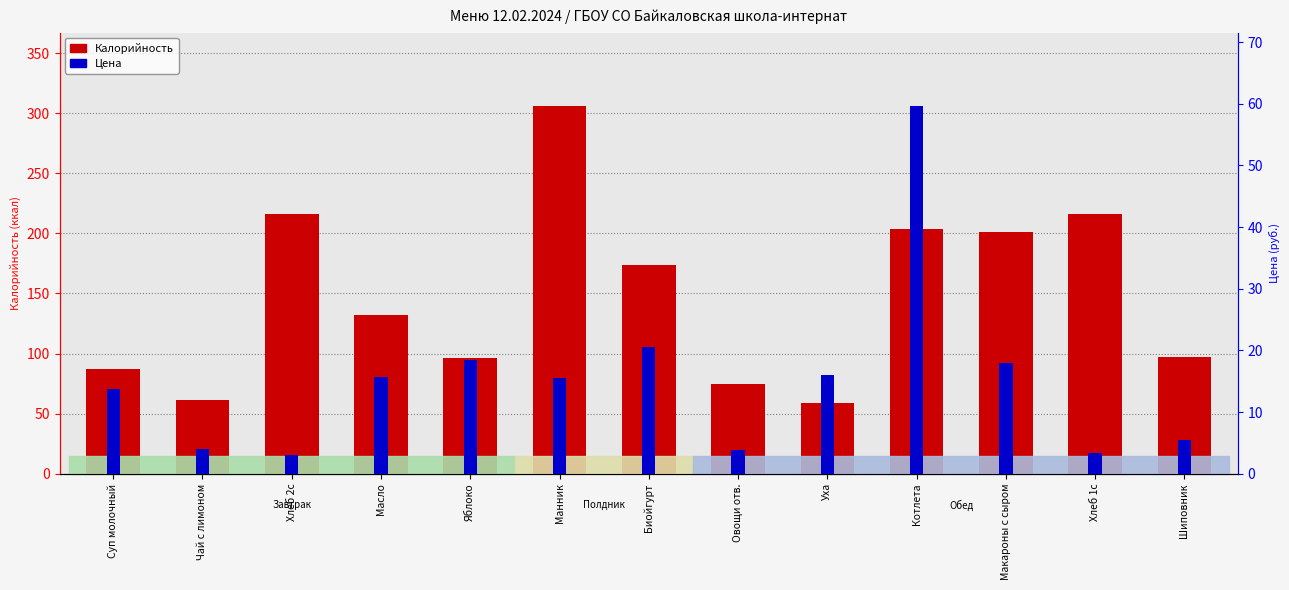

What is the difference between the maximum and minimum values in the Цена series?

56.6